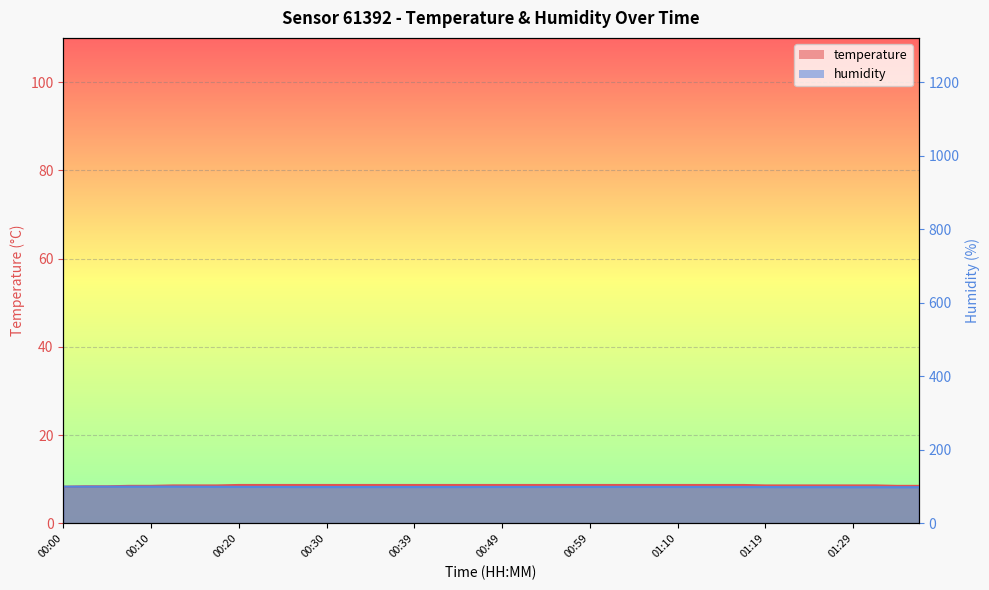

What is the label of the 30th point from the right?

00:25